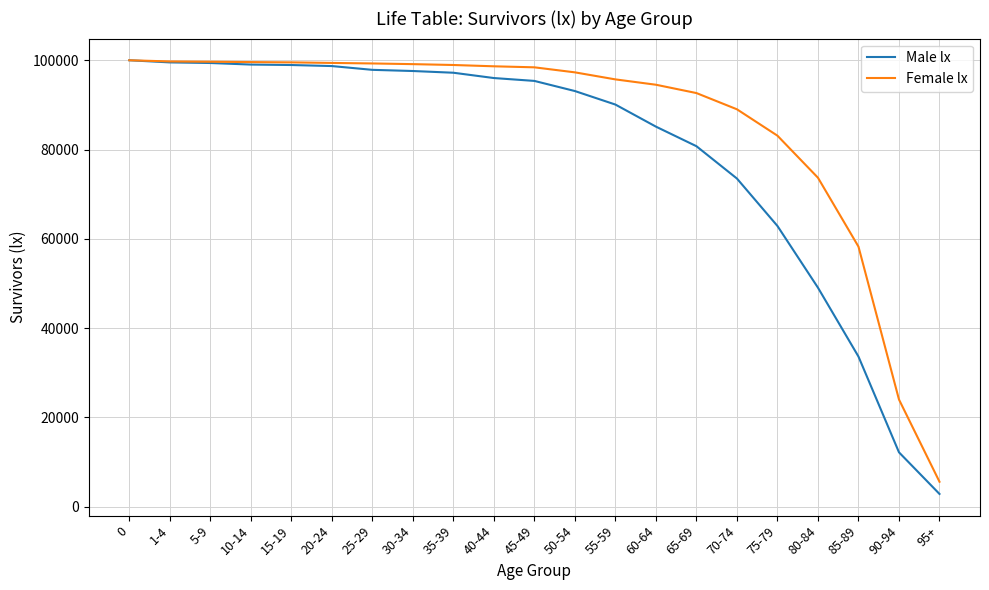

What position from the left is 95+?

21